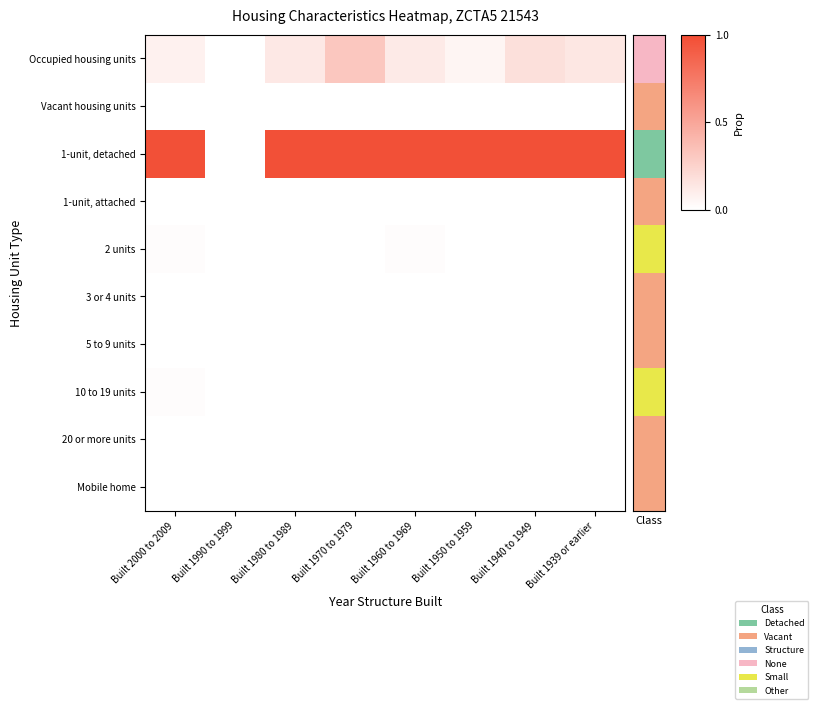

Reading left to right, extract all data points from this chart.

Occupied housing units: Built 2000 to 2009=0.1	Built 1990 to 1999=0.0	Built 1980 to 1989=0.1	Built 1970 to 1979=0.3	Built 1960 to 1969=0.1	Built 1950 to 1959=0.1	Built 1940 to 1949=0.2	Built 1939 or earlier=0.1
Vacant housing units: Built 2000 to 2009=0.0	Built 1990 to 1999=0.0	Built 1980 to 1989=0.0	Built 1970 to 1979=0.0	Built 1960 to 1969=0.0	Built 1950 to 1959=0.0	Built 1940 to 1949=0.0	Built 1939 or earlier=0.0
1-unit, detached: Built 2000 to 2009=1.0	Built 1990 to 1999=0.0	Built 1980 to 1989=1.0	Built 1970 to 1979=1.0	Built 1960 to 1969=1.0	Built 1950 to 1959=1.0	Built 1940 to 1949=1.0	Built 1939 or earlier=1.0
1-unit, attached: Built 2000 to 2009=0.0	Built 1990 to 1999=0.0	Built 1980 to 1989=0.0	Built 1970 to 1979=0.0	Built 1960 to 1969=0.0	Built 1950 to 1959=0.0	Built 1940 to 1949=0.0	Built 1939 or earlier=0.0
2 units: Built 2000 to 2009=0.0	Built 1990 to 1999=0.0	Built 1980 to 1989=0.0	Built 1970 to 1979=0.0	Built 1960 to 1969=0.0	Built 1950 to 1959=0.0	Built 1940 to 1949=0.0	Built 1939 or earlier=0.0
3 or 4 units: Built 2000 to 2009=0.0	Built 1990 to 1999=0.0	Built 1980 to 1989=0.0	Built 1970 to 1979=0.0	Built 1960 to 1969=0.0	Built 1950 to 1959=0.0	Built 1940 to 1949=0.0	Built 1939 or earlier=0.0
5 to 9 units: Built 2000 to 2009=0.0	Built 1990 to 1999=0.0	Built 1980 to 1989=0.0	Built 1970 to 1979=0.0	Built 1960 to 1969=0.0	Built 1950 to 1959=0.0	Built 1940 to 1949=0.0	Built 1939 or earlier=0.0
10 to 19 units: Built 2000 to 2009=0.0	Built 1990 to 1999=0.0	Built 1980 to 1989=0.0	Built 1970 to 1979=0.0	Built 1960 to 1969=0.0	Built 1950 to 1959=0.0	Built 1940 to 1949=0.0	Built 1939 or earlier=0.0
20 or more units: Built 2000 to 2009=0.0	Built 1990 to 1999=0.0	Built 1980 to 1989=0.0	Built 1970 to 1979=0.0	Built 1960 to 1969=0.0	Built 1950 to 1959=0.0	Built 1940 to 1949=0.0	Built 1939 or earlier=0.0
Mobile home: Built 2000 to 2009=0.0	Built 1990 to 1999=0.0	Built 1980 to 1989=0.0	Built 1970 to 1979=0.0	Built 1960 to 1969=0.0	Built 1950 to 1959=0.0	Built 1940 to 1949=0.0	Built 1939 or earlier=0.0